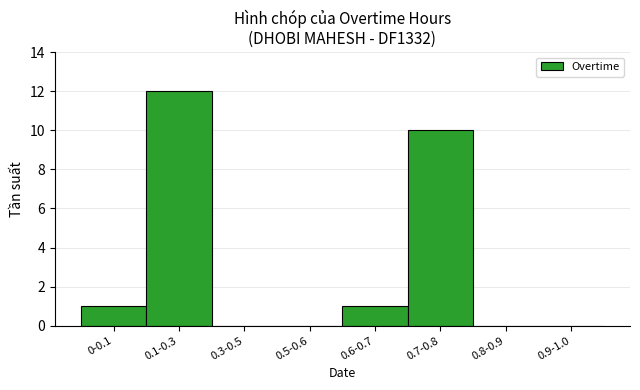

What is the greatest value displayed?

12